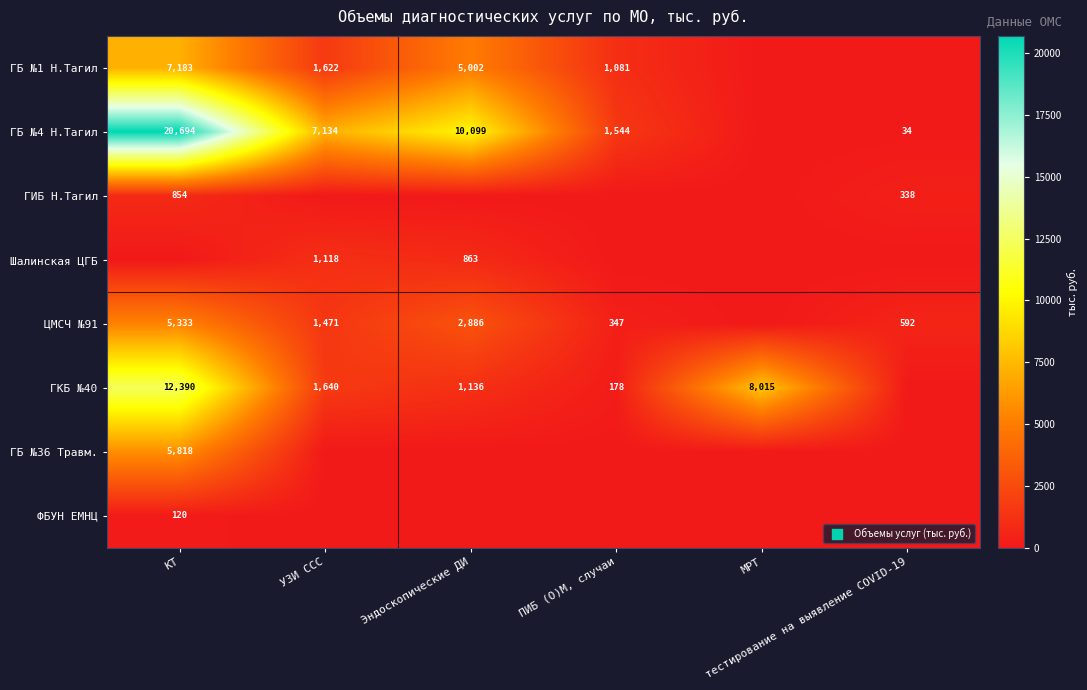

What is the sum of the Шалинская ЦГБ values at МРТ and Эндоскопические ДИ?

863.3